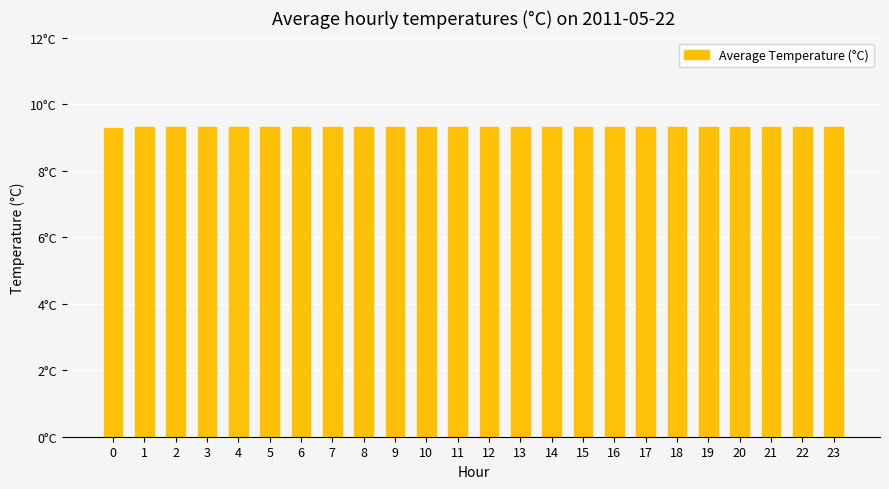

Does the chart contain any negative values?

No